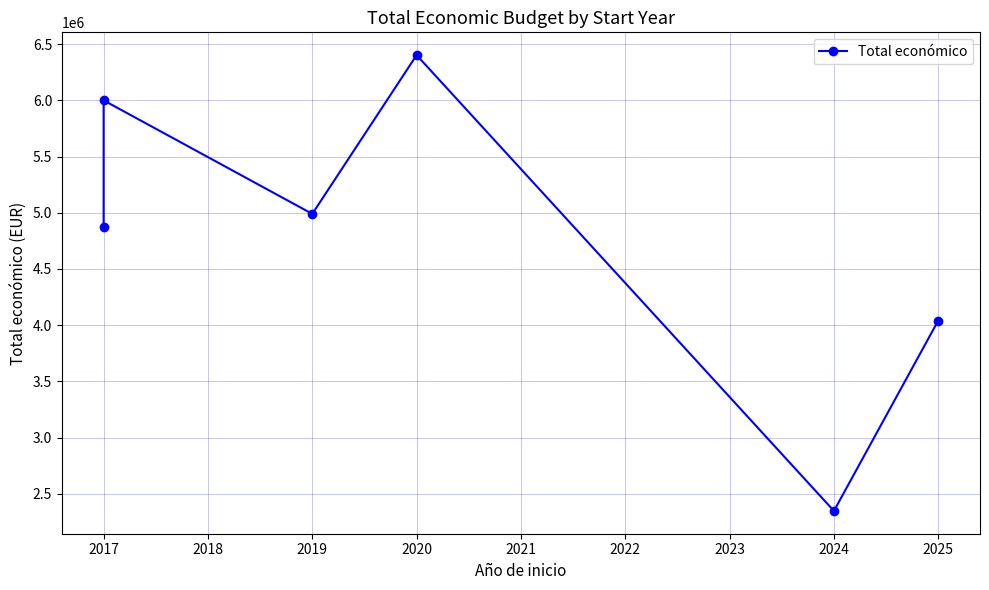

What is the minimum value shown in the chart?

2348280